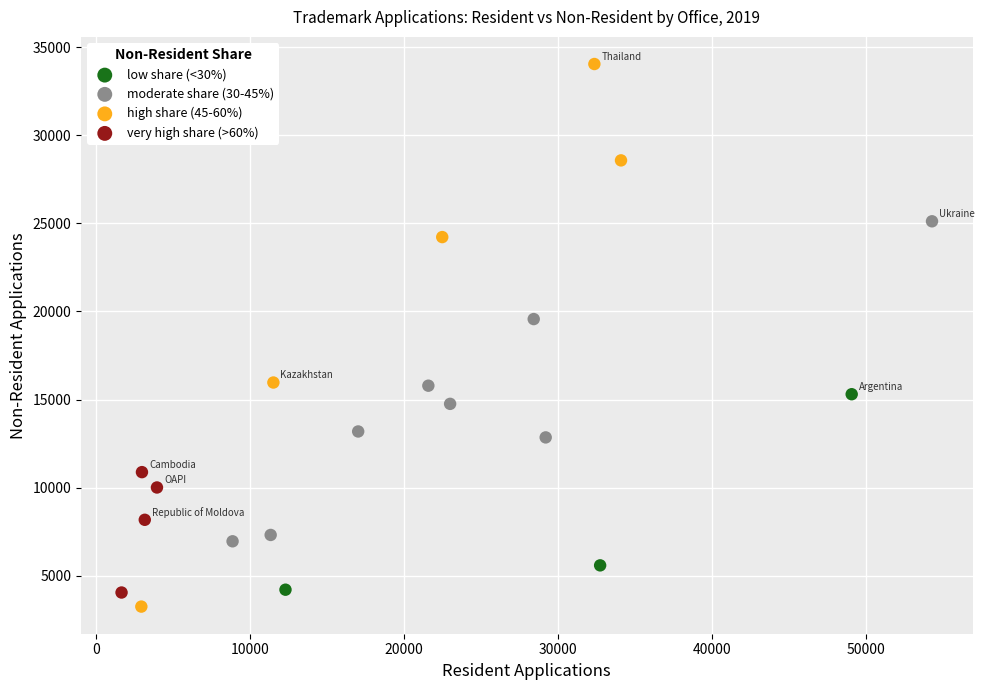

Which series reaches the maximum Y coordinate?

high share (45-60%)